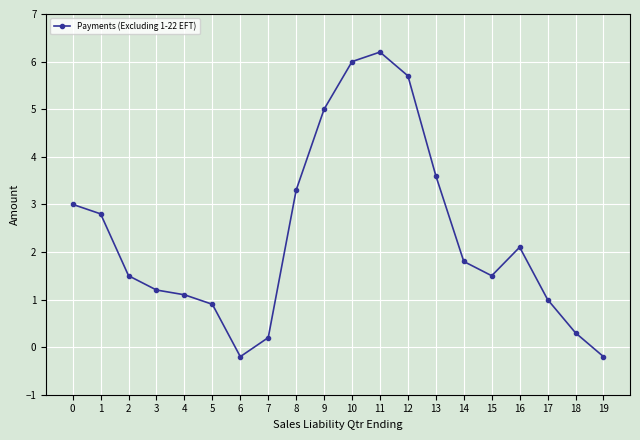

What is the approximate value at 4?

1.1